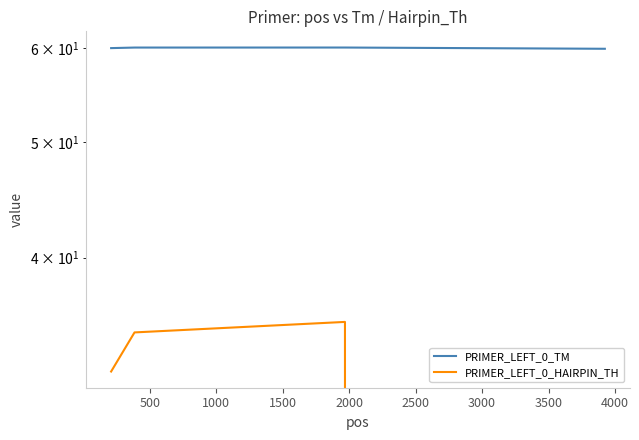

True or false: PRIMER_LEFT_0_HAIRPIN_TH has a value of 12.9 at 1000.

False